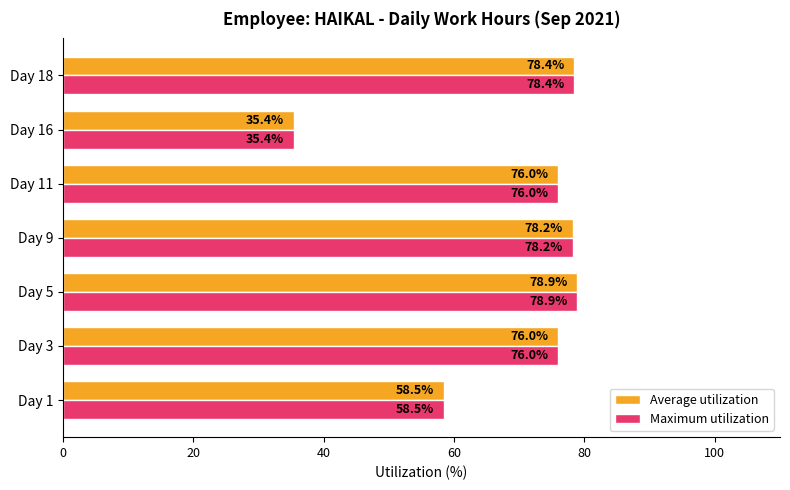

Read the Average utilization value at Day 9.

78.2